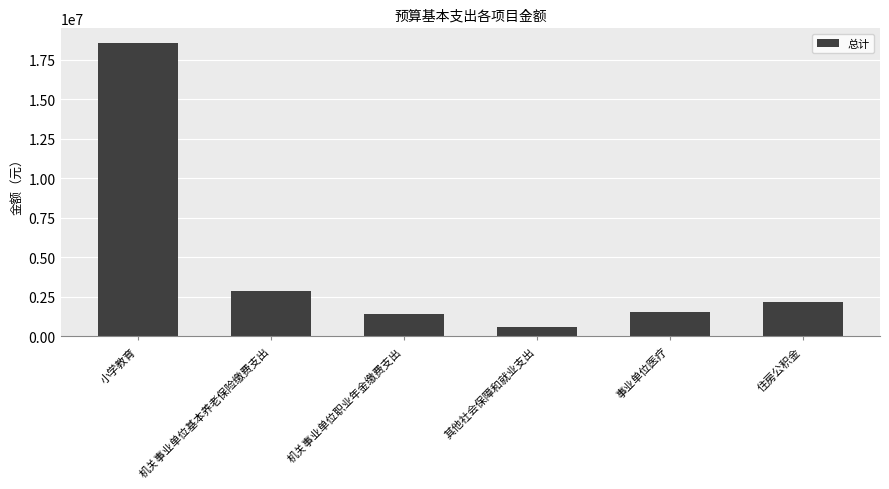

The value at 其他社会保障和就业支出 is 576090.6. True or false?

True